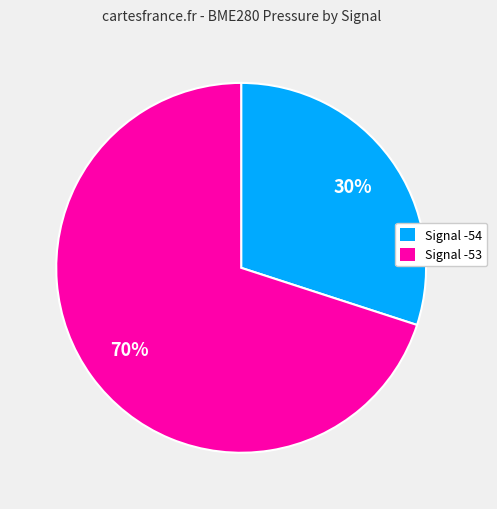

Is it true that Signal -53 is 82% of the pie?

False